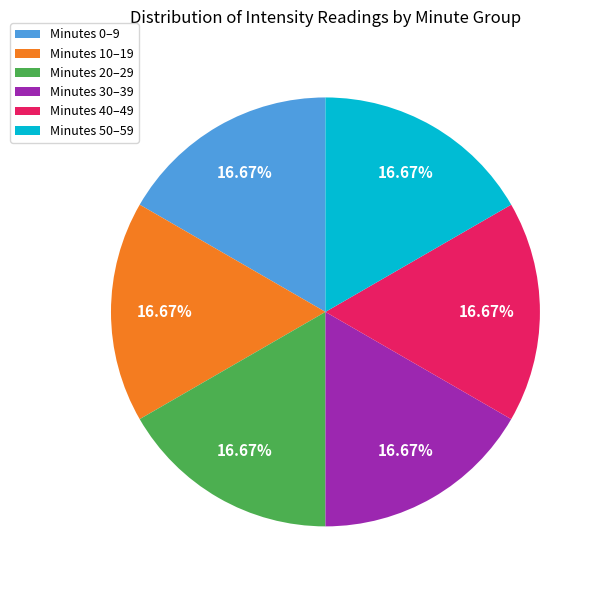

Combined, do Minutes 20–29 and Minutes 50–59 account for over 50%?

No